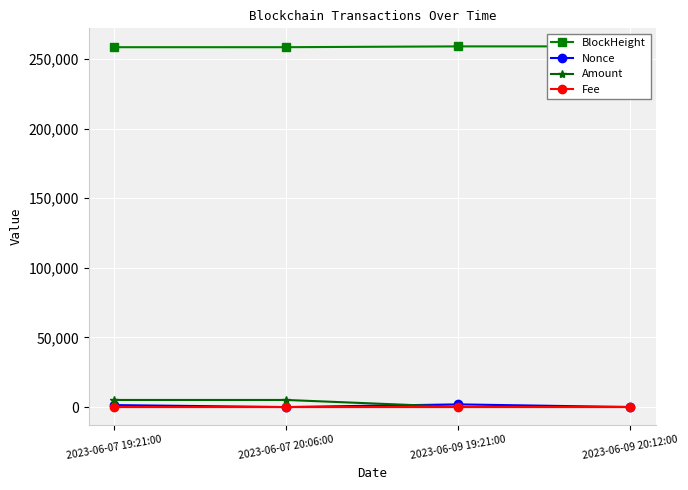

True or false: Nonce has more than 0 points higher than both neighbors.

True